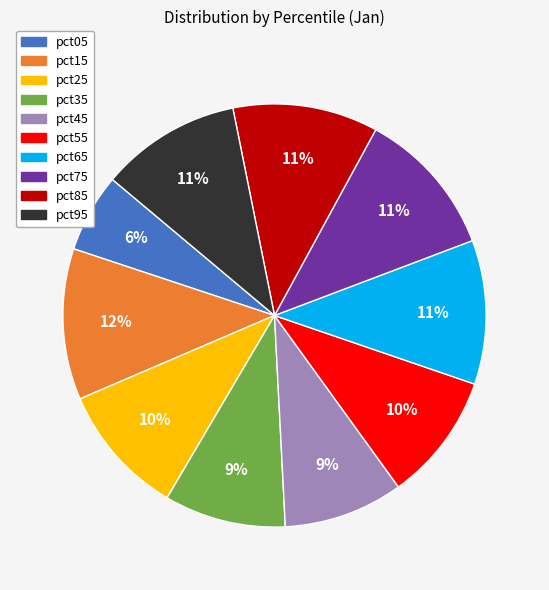

What percentage is the pct35 slice, to the nearest percent?

9%